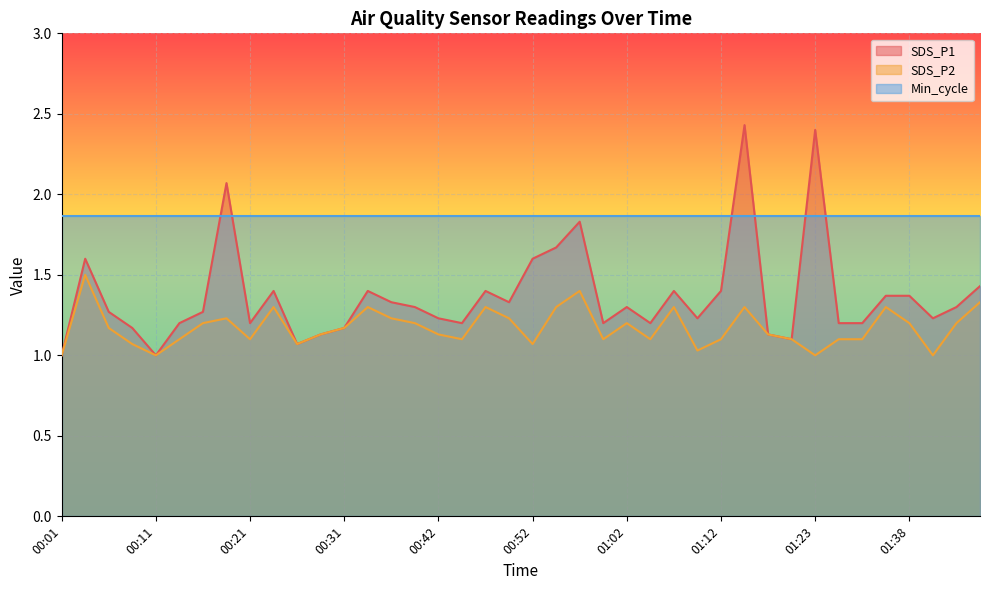

The SDS_P2 series shows 1.1 at 01:28. True or false?

True